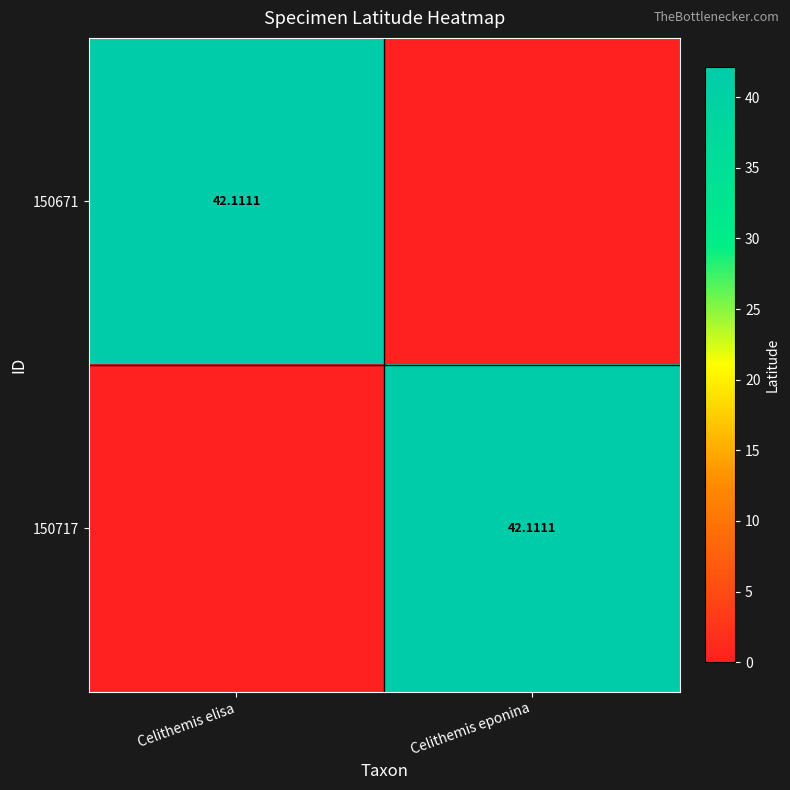

How many values in 150671 are above zero?

1